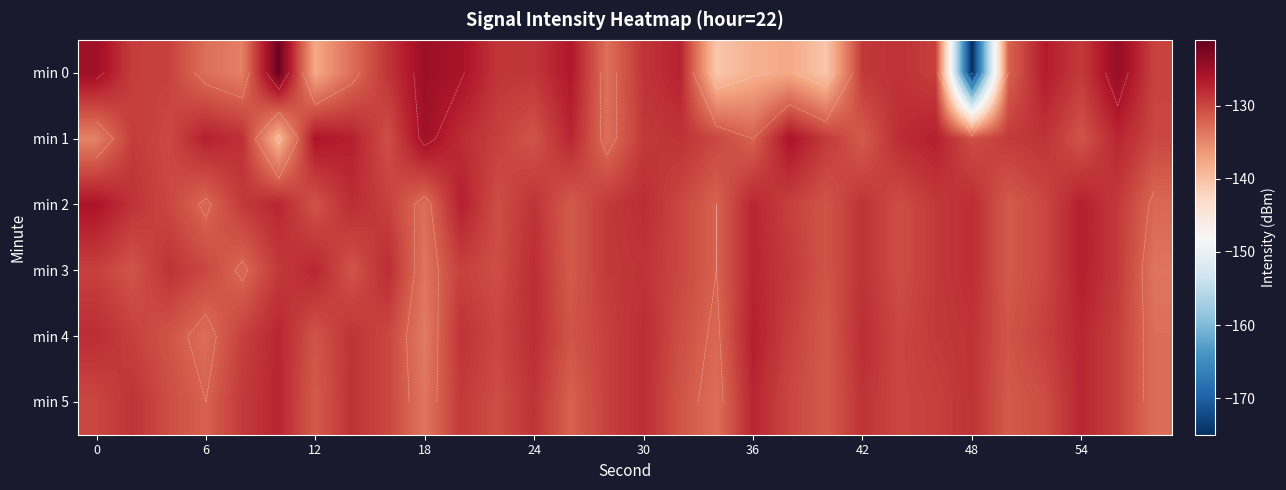

What is the difference between the second highest and second lowest values in the min 3 series?

6.0